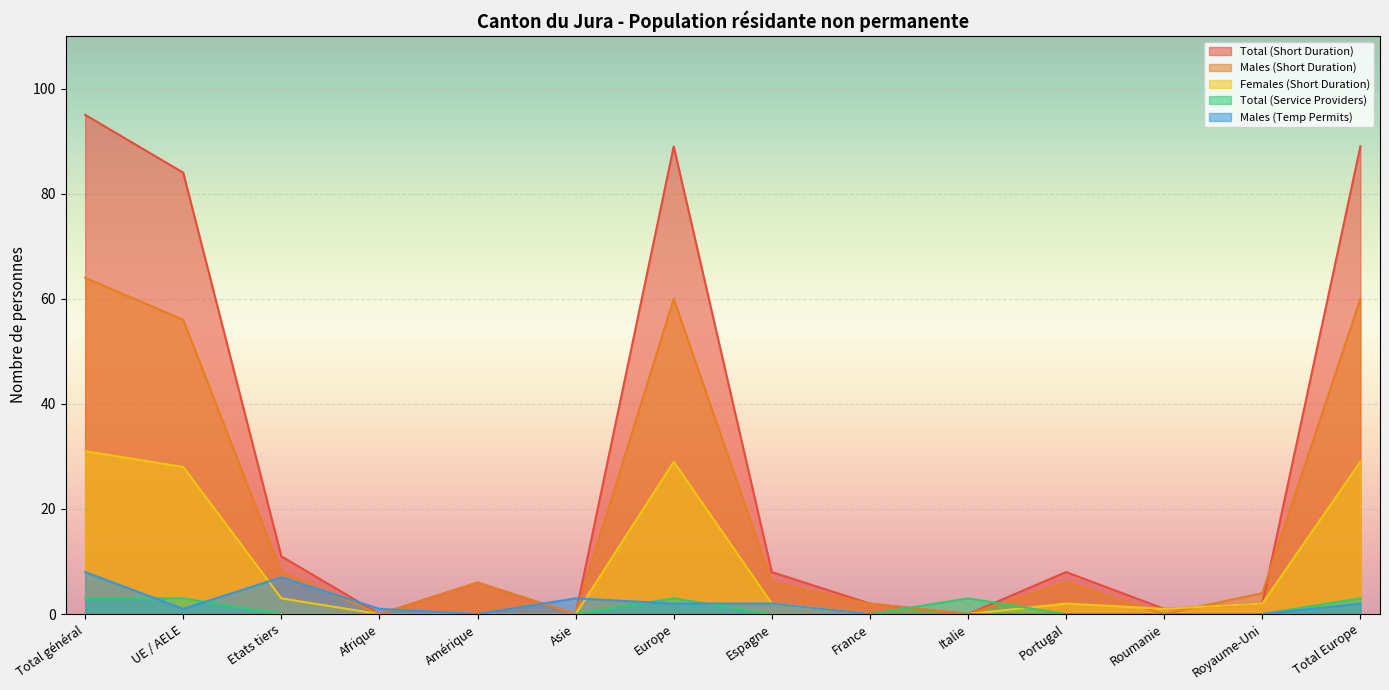

Where does the Females (Short Duration) series first go above 1?

Total général